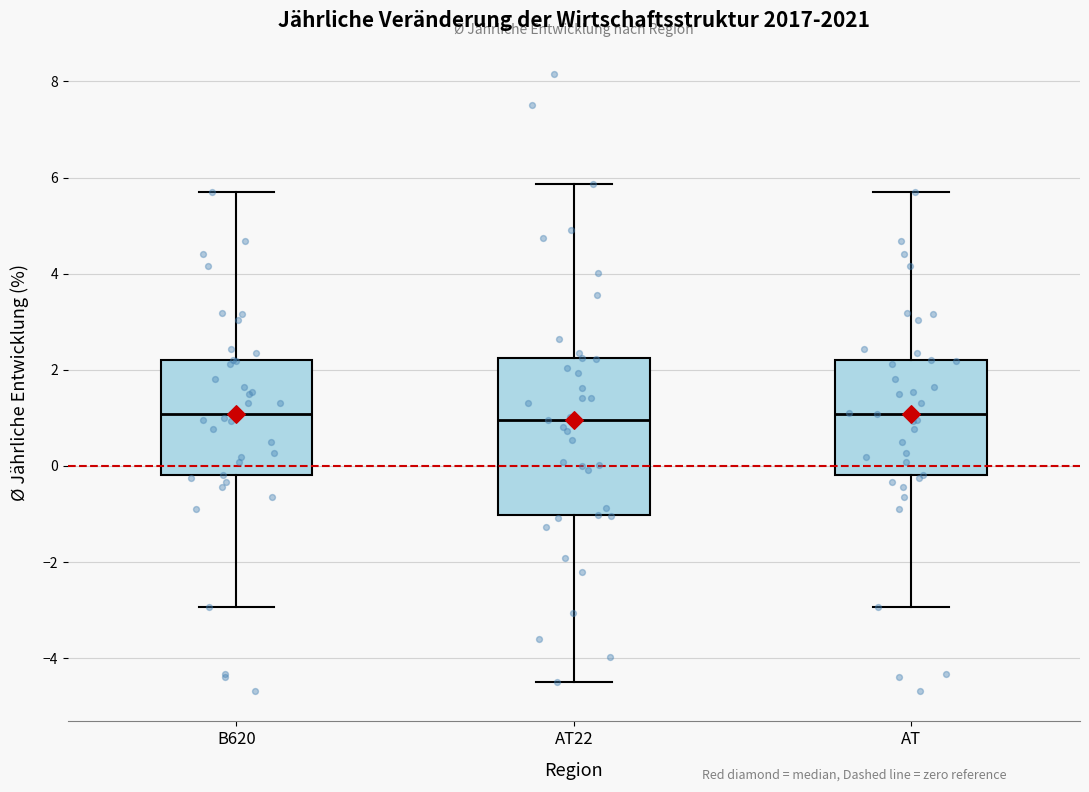

Where is the upper edge of the box for AT on the y-axis? The values are not printed on the chart, so give them approximately, as read against the axis.

2.2